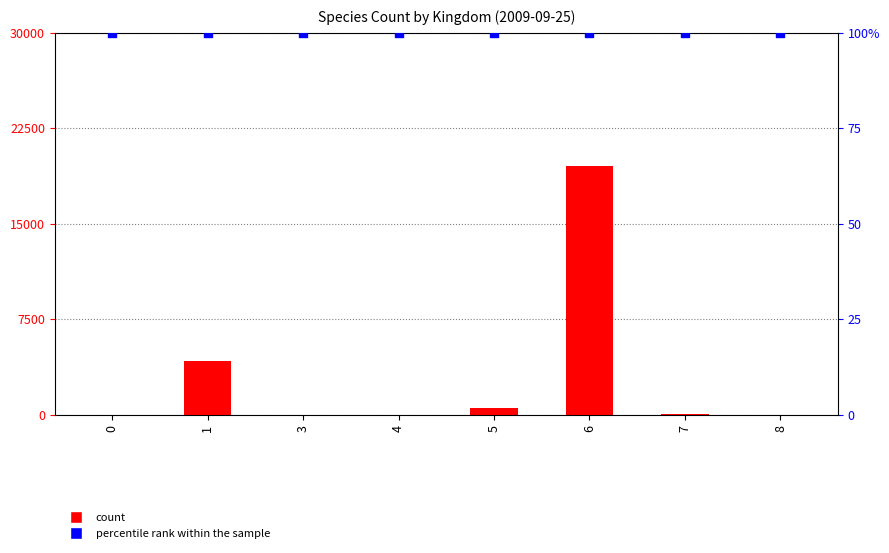

Which series has the largest Y range (max minus min)?

speciesCount